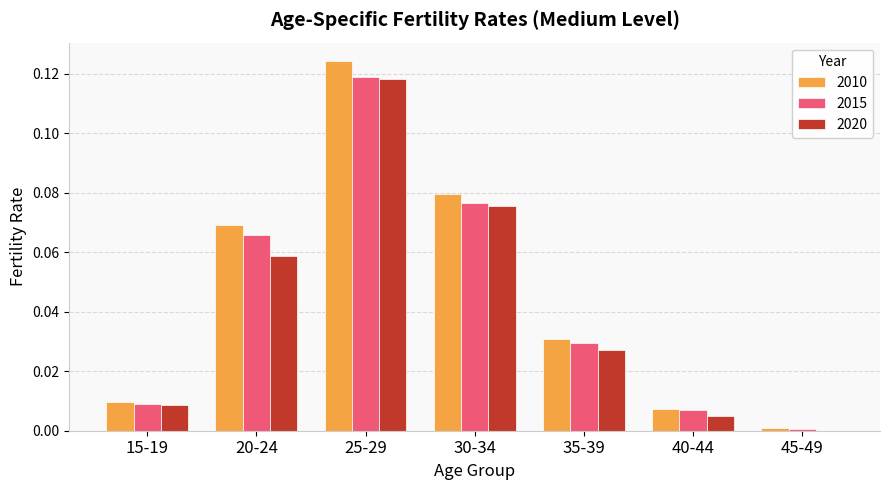

Which series has the largest total across all categories?

2010